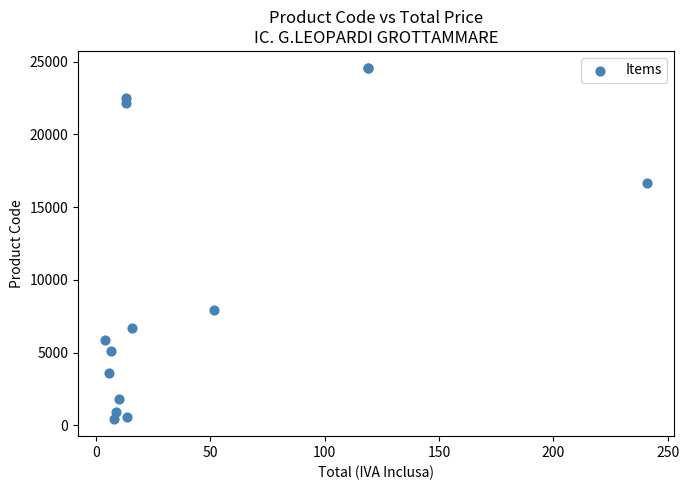

What Y value in the scatter plot is closest to 12504?

16653